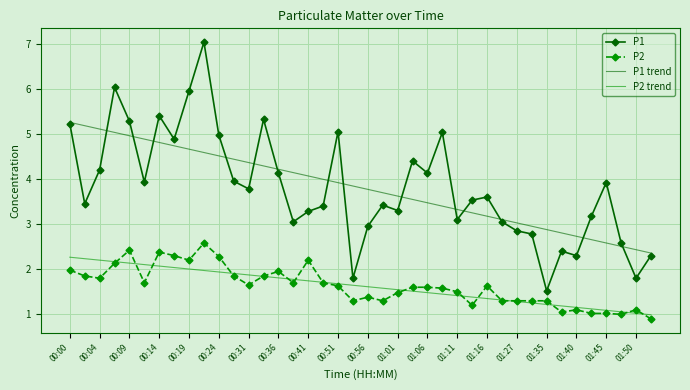

Which series has the largest range (max minus min)?

P1